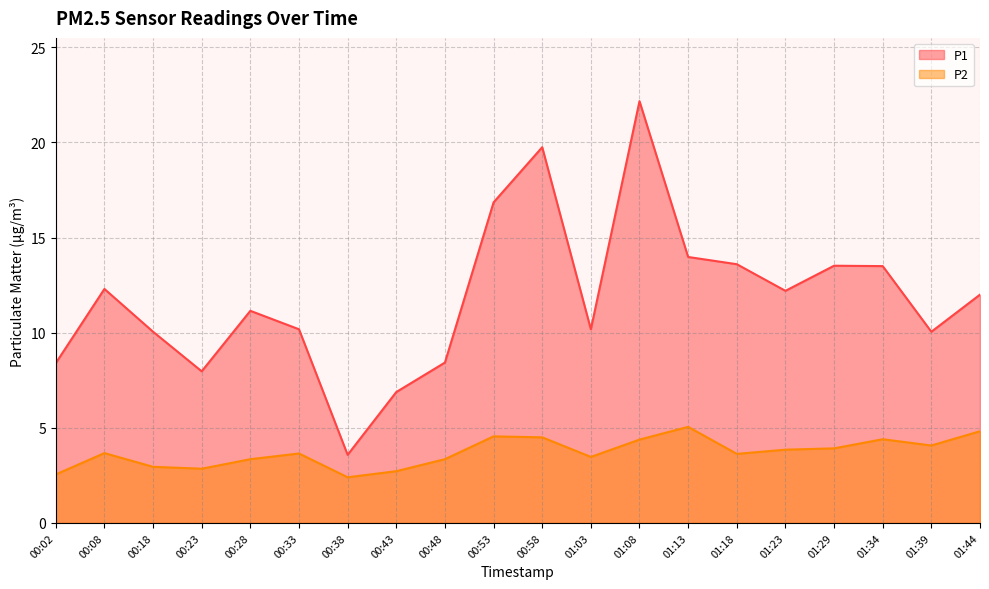

Which series has the largest total across all categories?

P1